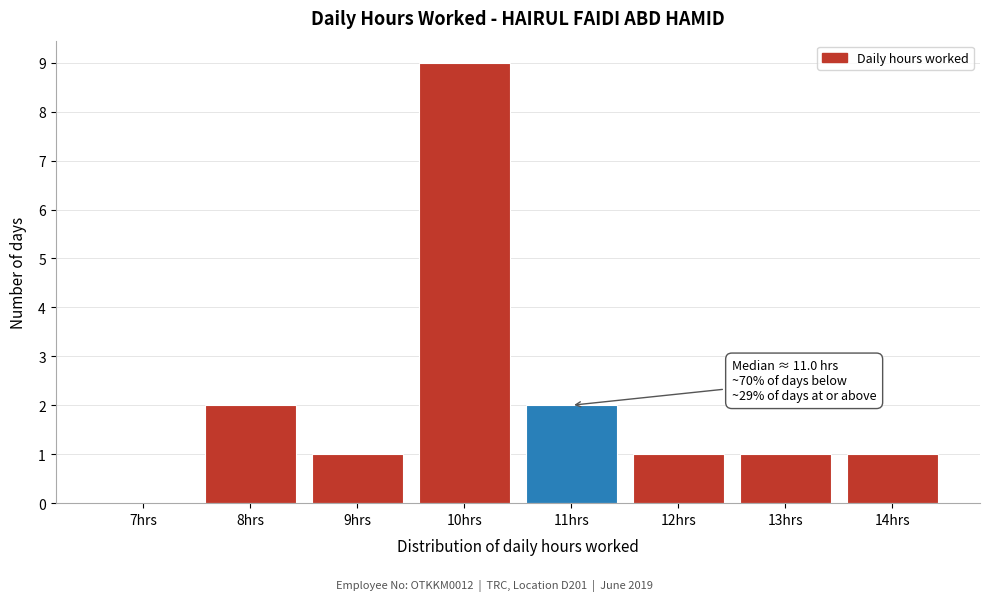

Reading left to right, what are all the values shown in this chart?

7hrs=0	8hrs=2	9hrs=1	10hrs=9	11hrs=2	12hrs=1	13hrs=1	14hrs=1